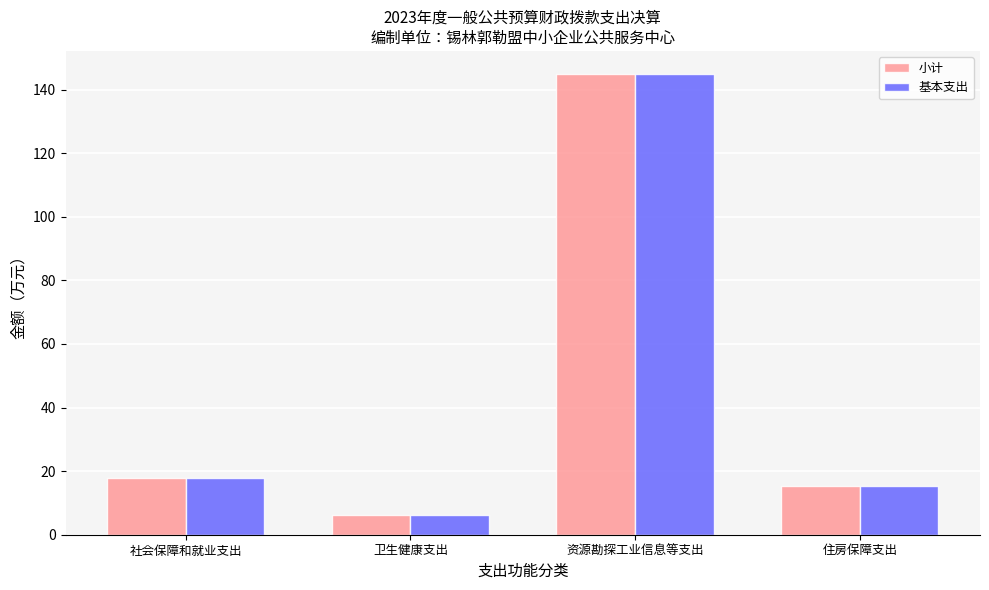

Reading left to right, transcribe all the data shown in this chart.

小计: 17.8	6.2	144.9	15.3
基本支出: 17.8	6.2	144.9	15.3